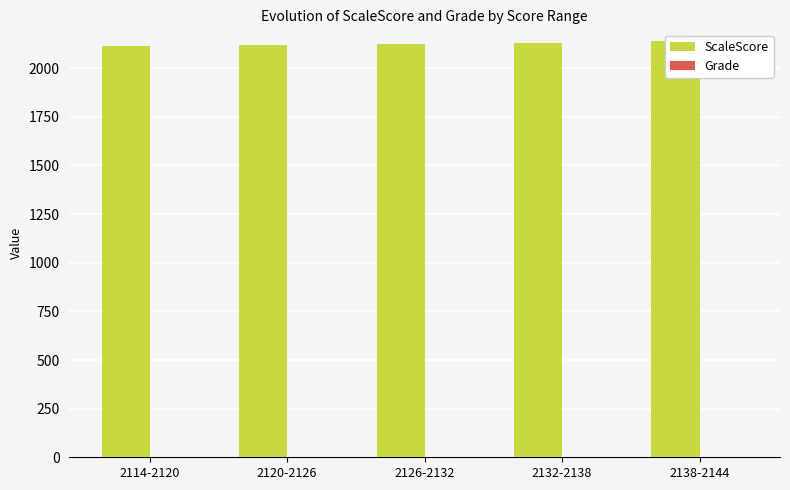

Which has a higher value, 2126-2132 or 2120-2126?

2126-2132